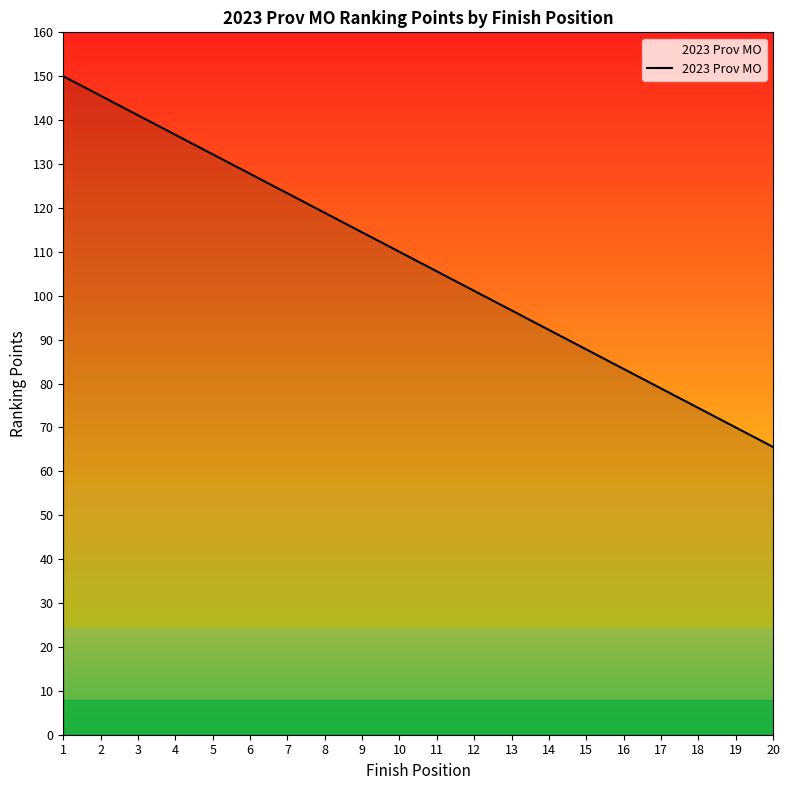

Which category has the lowest value across all series?

20